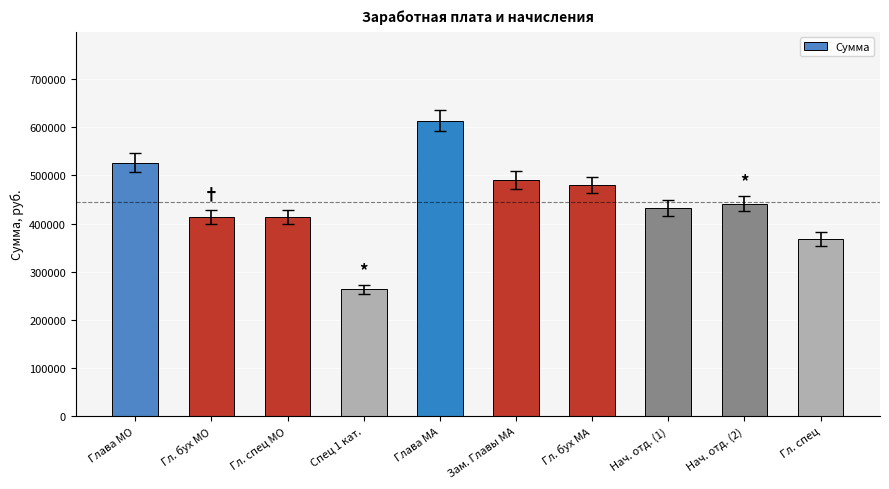

Where does the data first go above 441612?

Глава МО